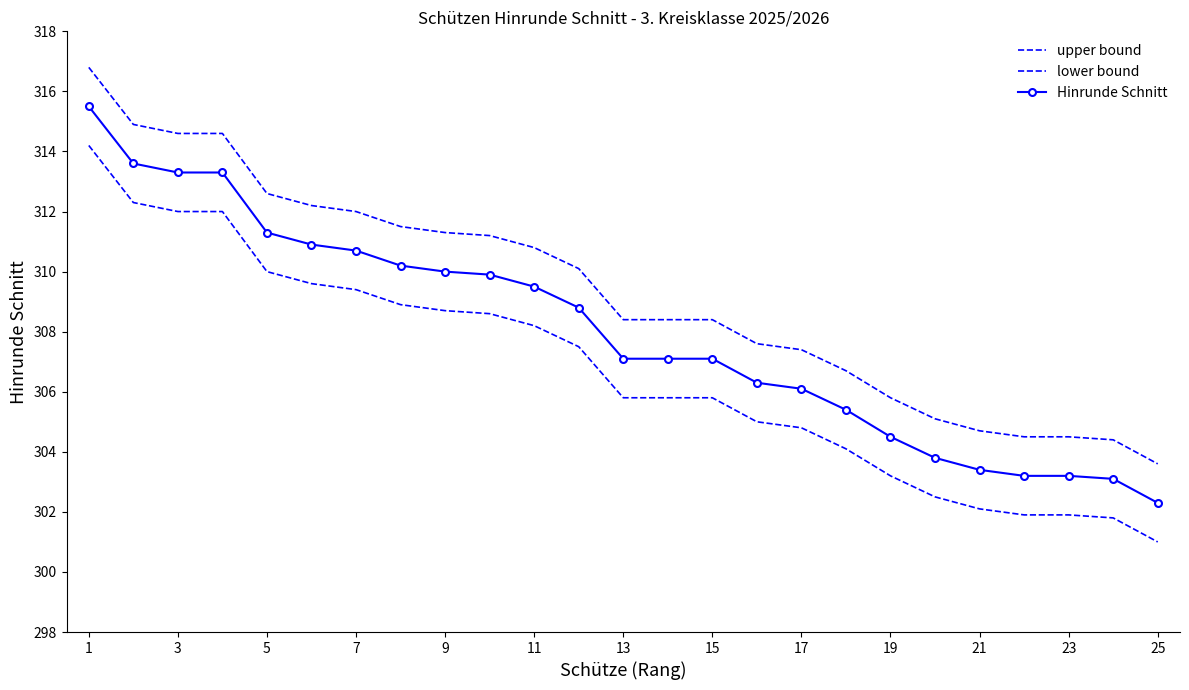

At which category is the sum across all series the highest?

1